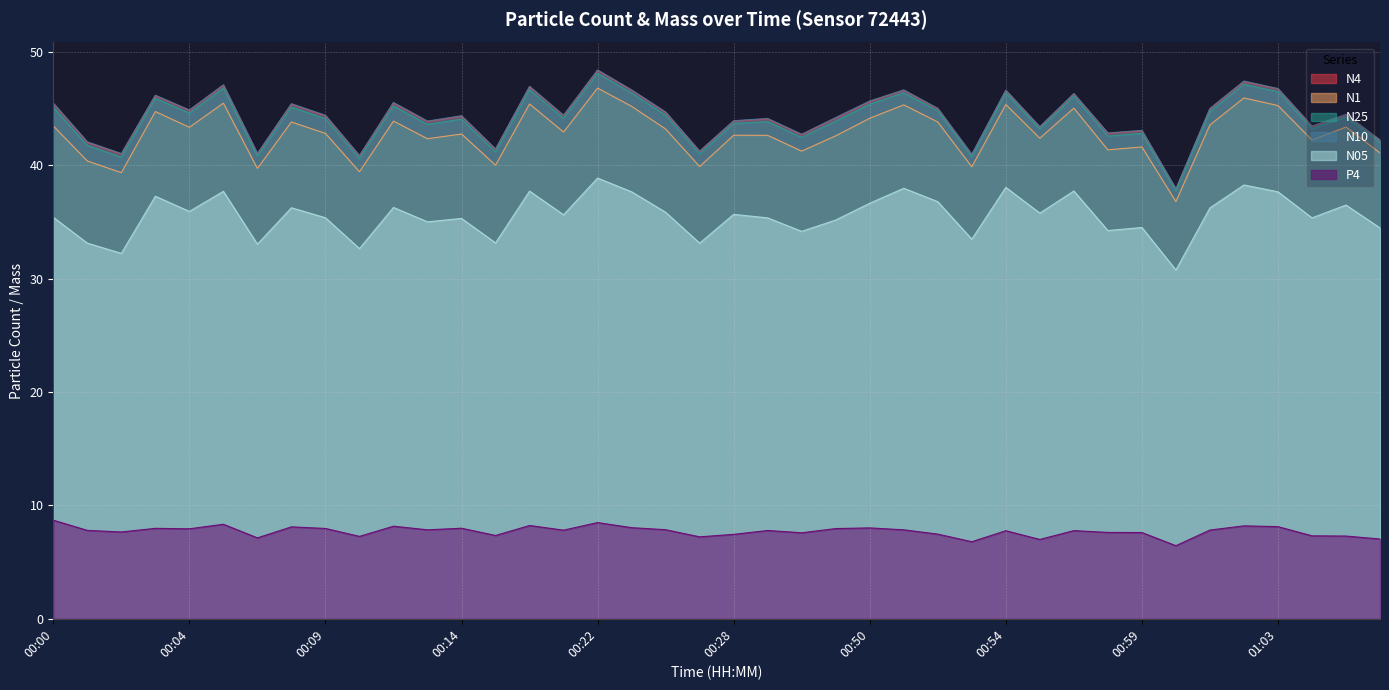

Does the chart have visible grid lines?

Yes